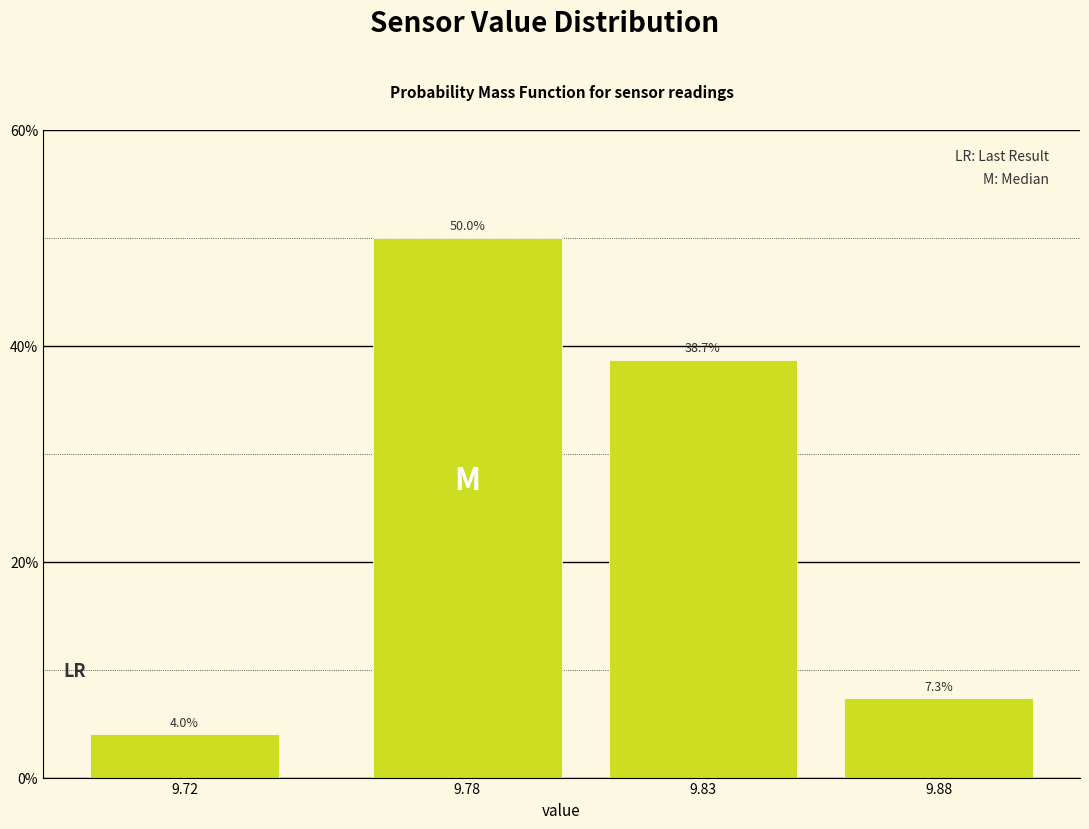

Reading right to left, list all the values displayed in this chart.

9.88=7.3	9.83=38.7	9.78=50.0	9.72=4.0